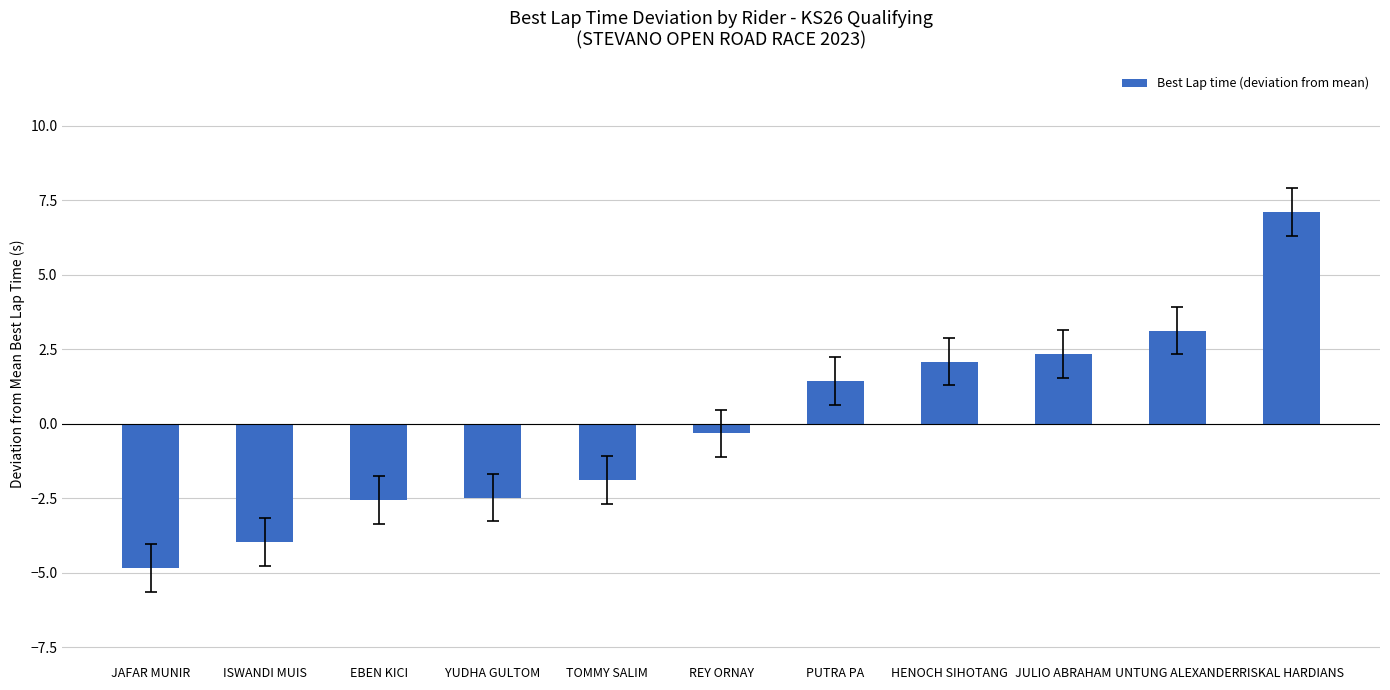

What is the sum of the values at JULIO ABRAHAM and HENOCH SIHOTANG?

4.4